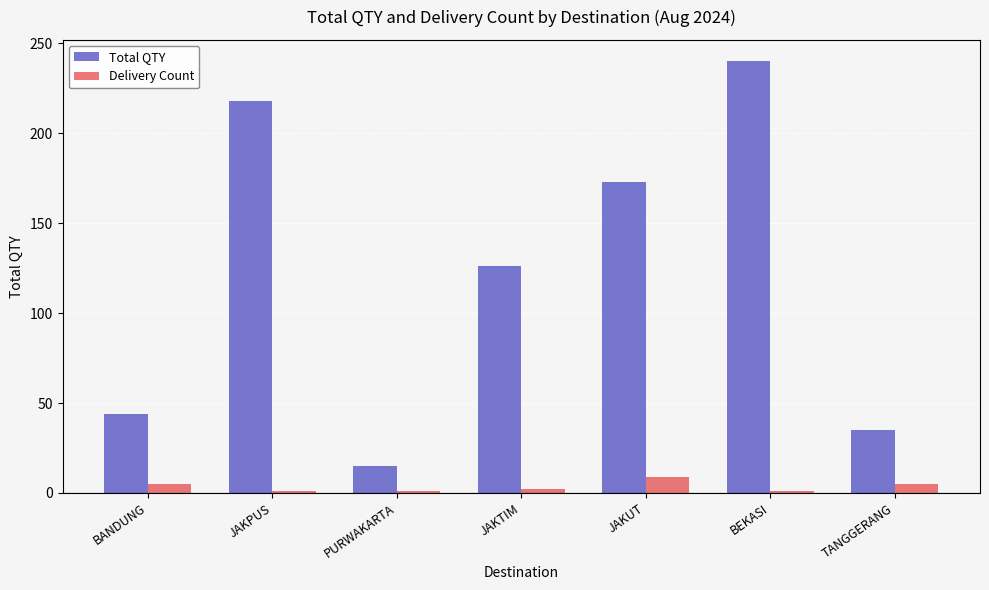

True or false: Total QTY has a value of 173 at JAKUT.

True